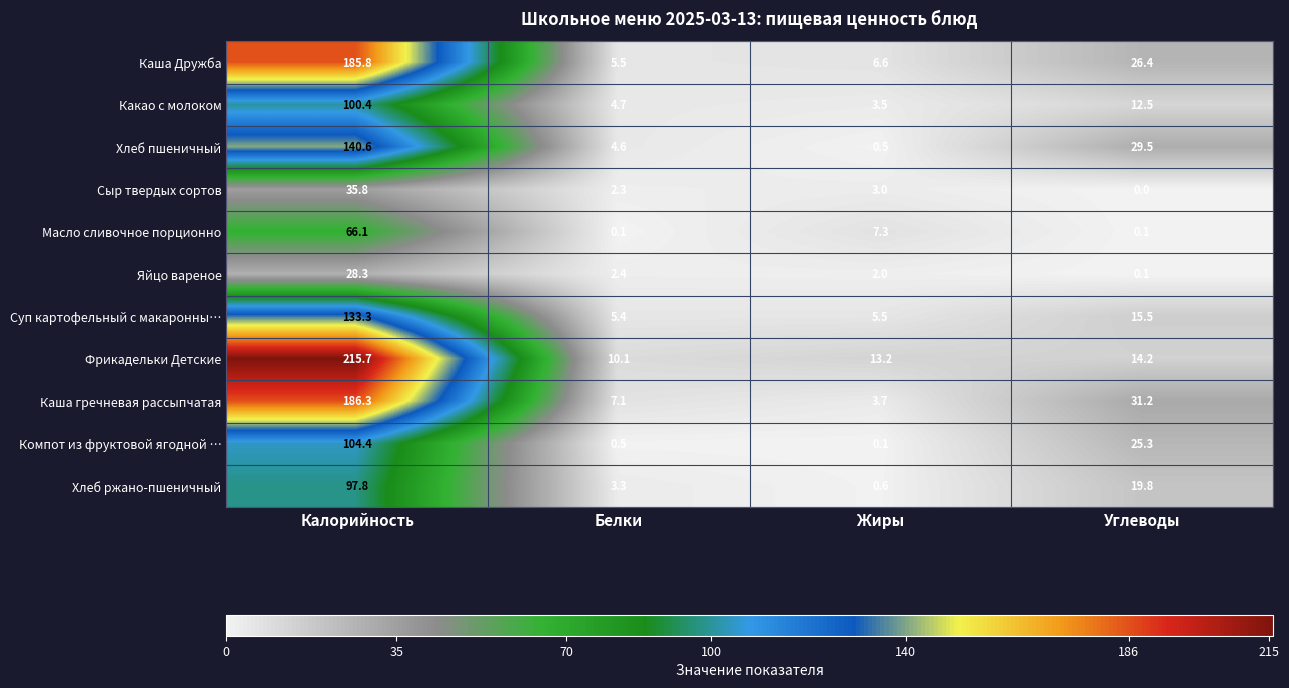

The value of Фрикадельки Детские at Жиры is 13.2. True or false?

True